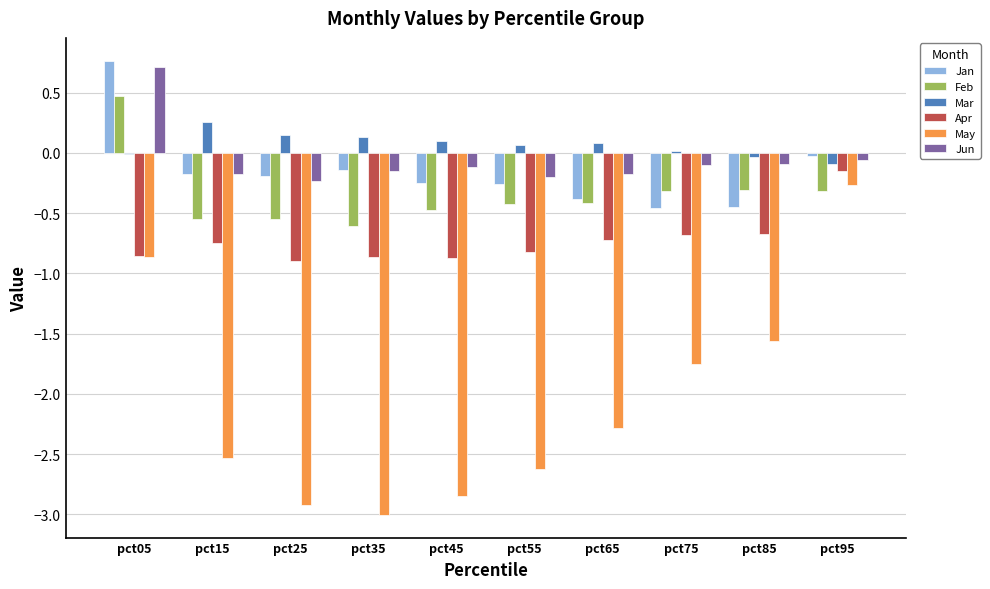

What is the sum of the May values at pct35 and pct45?

-5.8